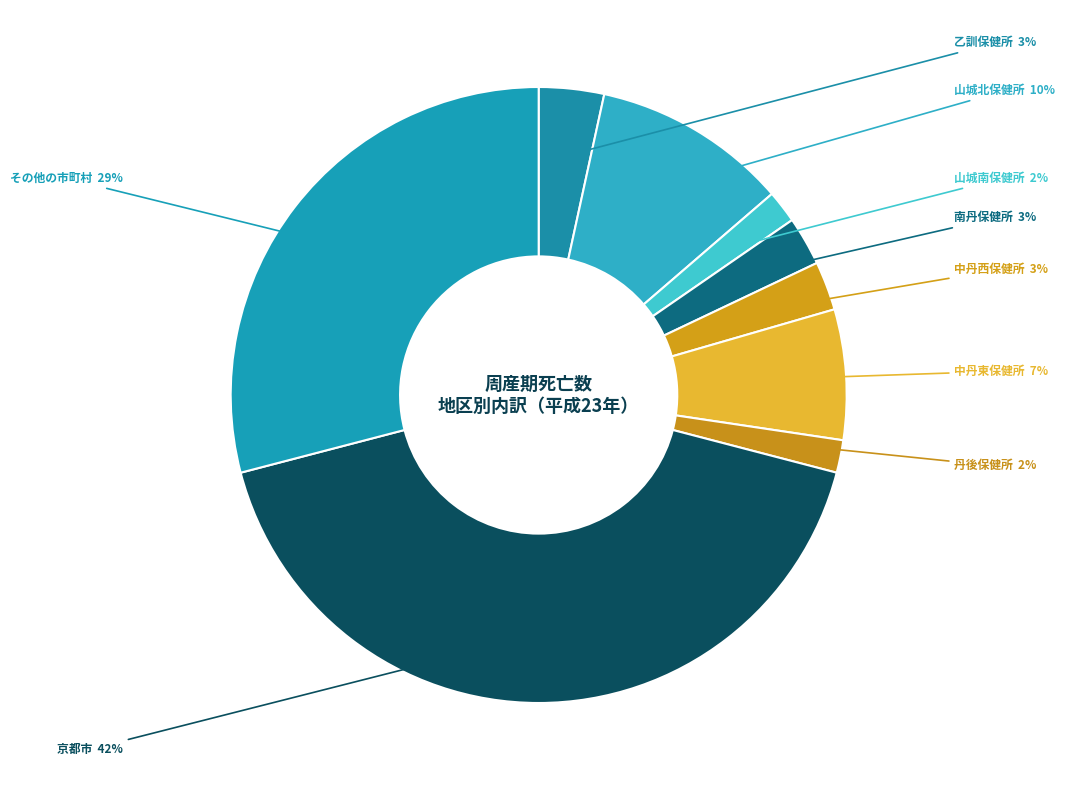

True or false: 中丹東保健所 accounts for 7% of the total.

True